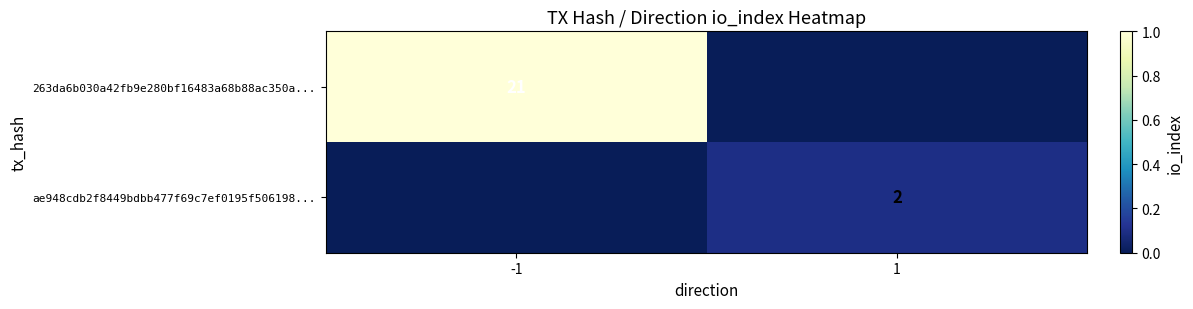

How many categories are shown in the chart?

2